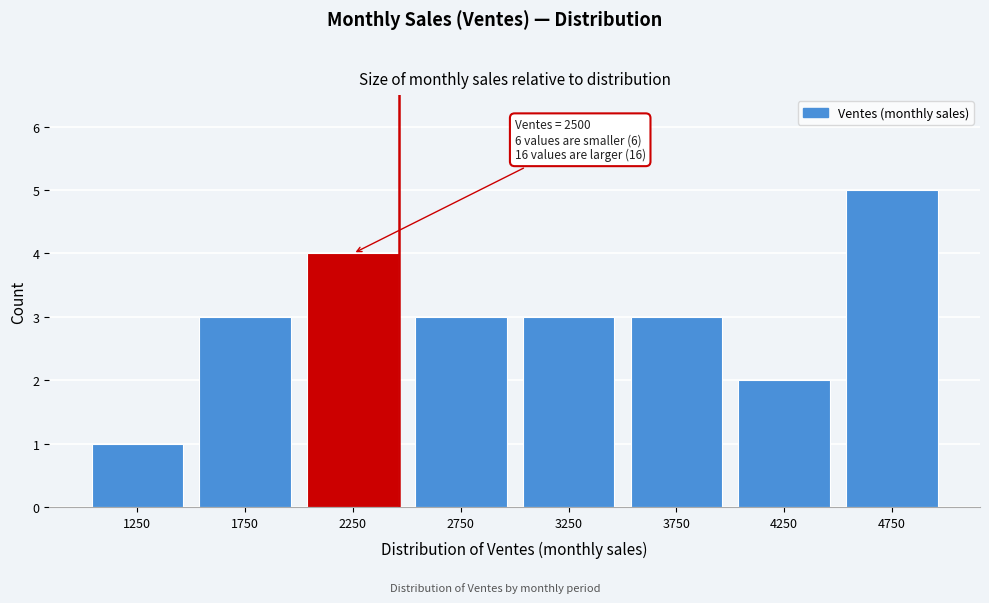

Reading right to left, extract all data points from this chart.

5	2	3	3	3	4	3	1